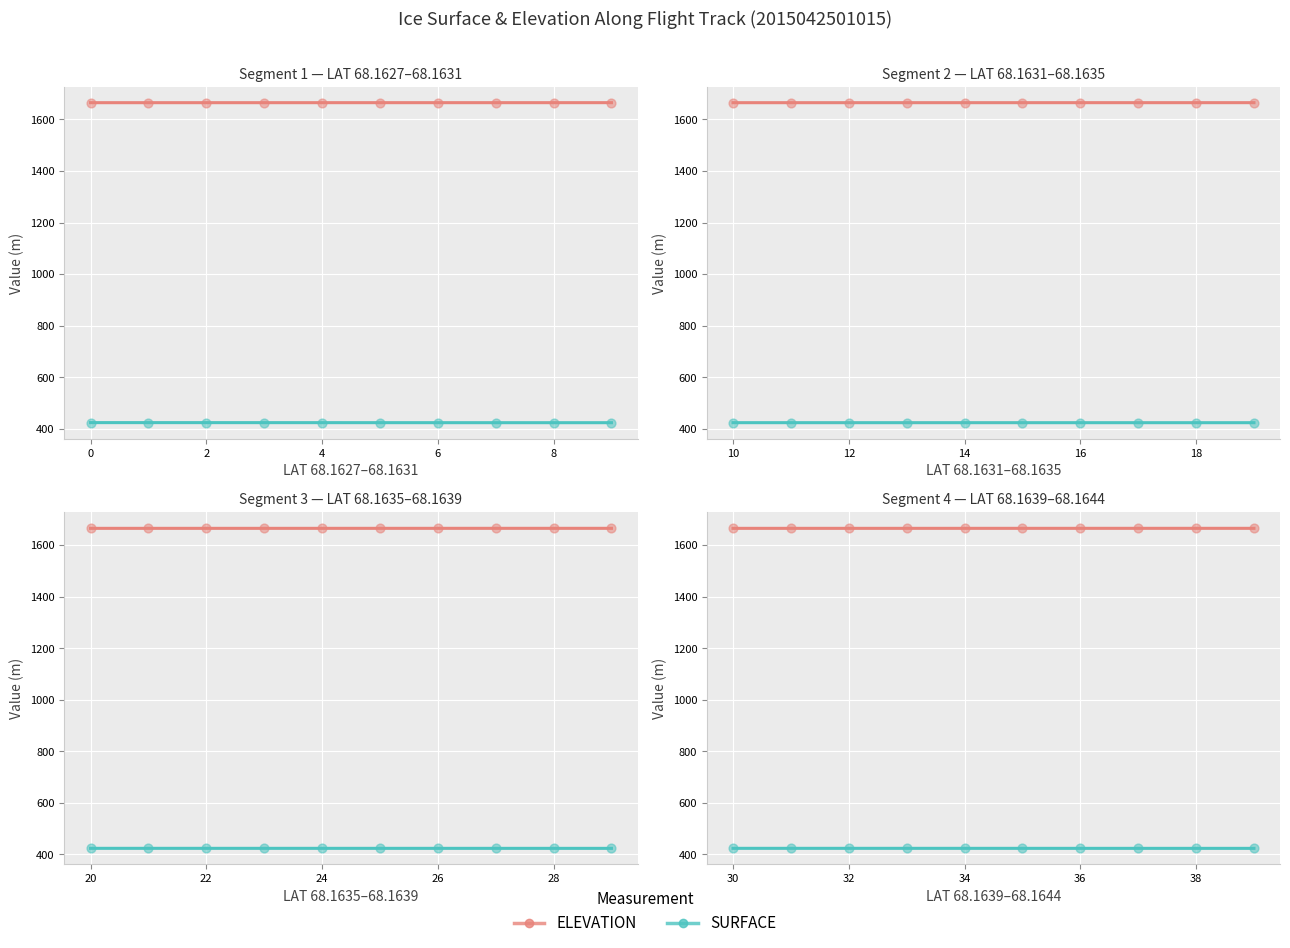

Which series reaches the maximum Y coordinate?

ELEVATION